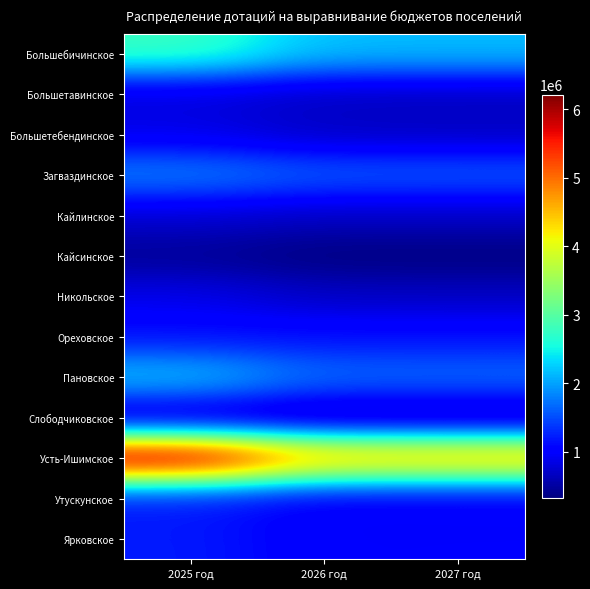

Which label corresponds to the smallest value in the chart?

2027 год